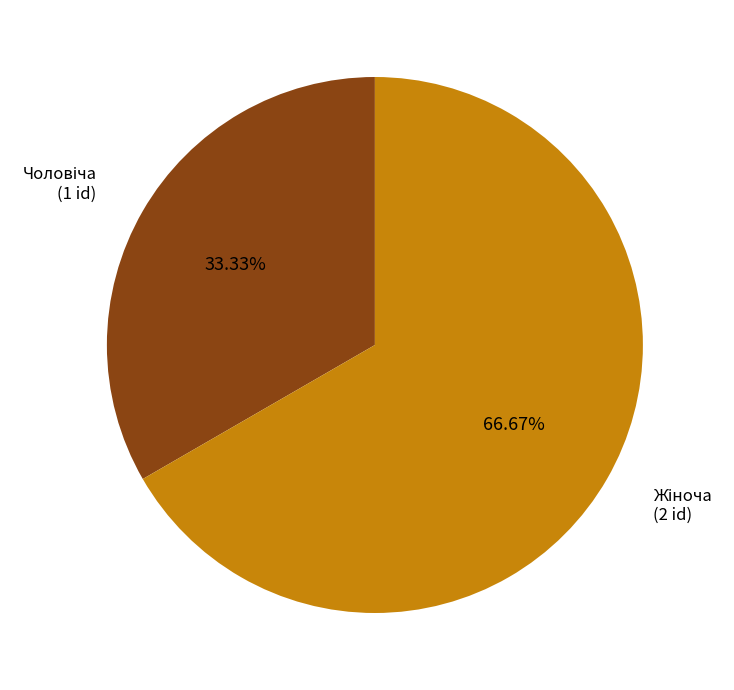

Is there any slice that represents more than half of the pie?

Yes